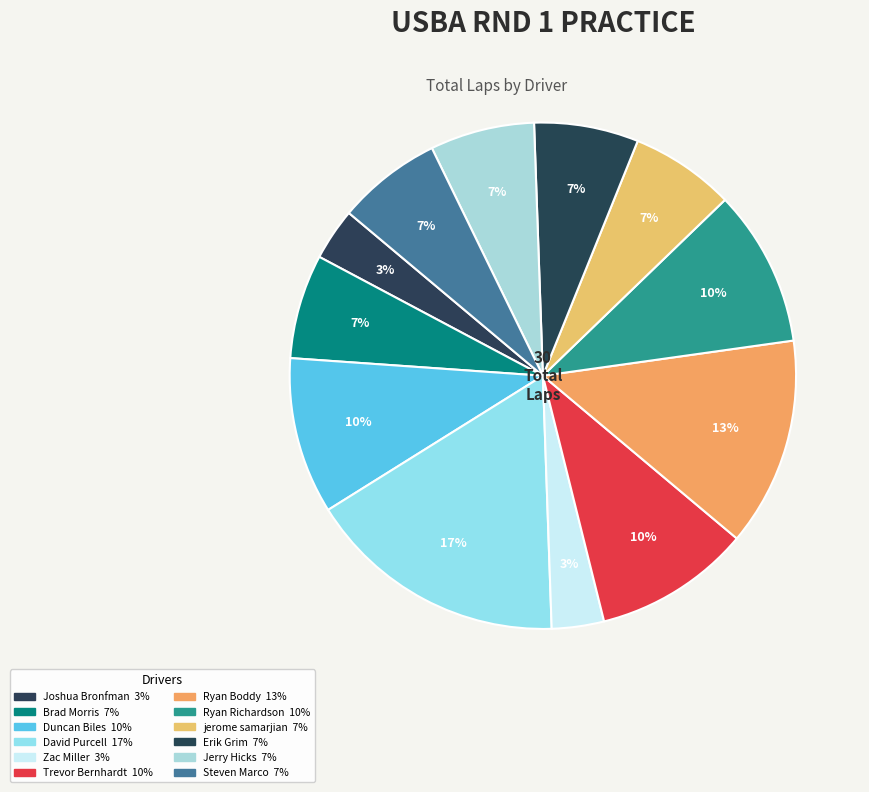

The Zac Miller slice represents 3% of the pie. True or false?

True